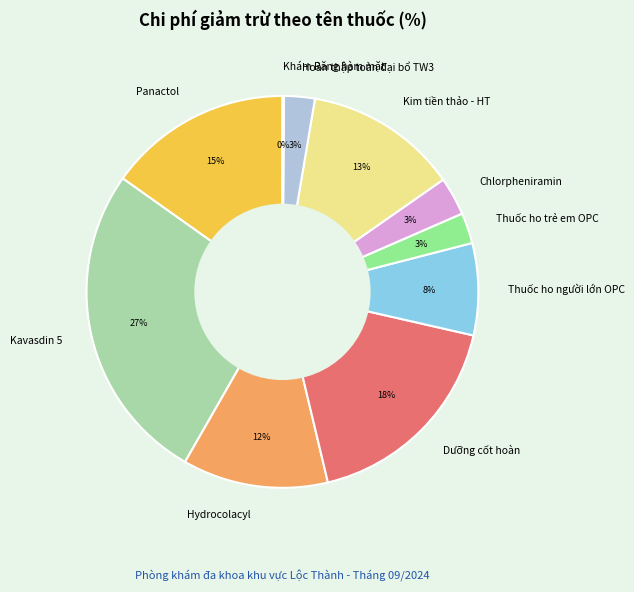

Which category has the biggest portion of the pie?

Kavasdin 5